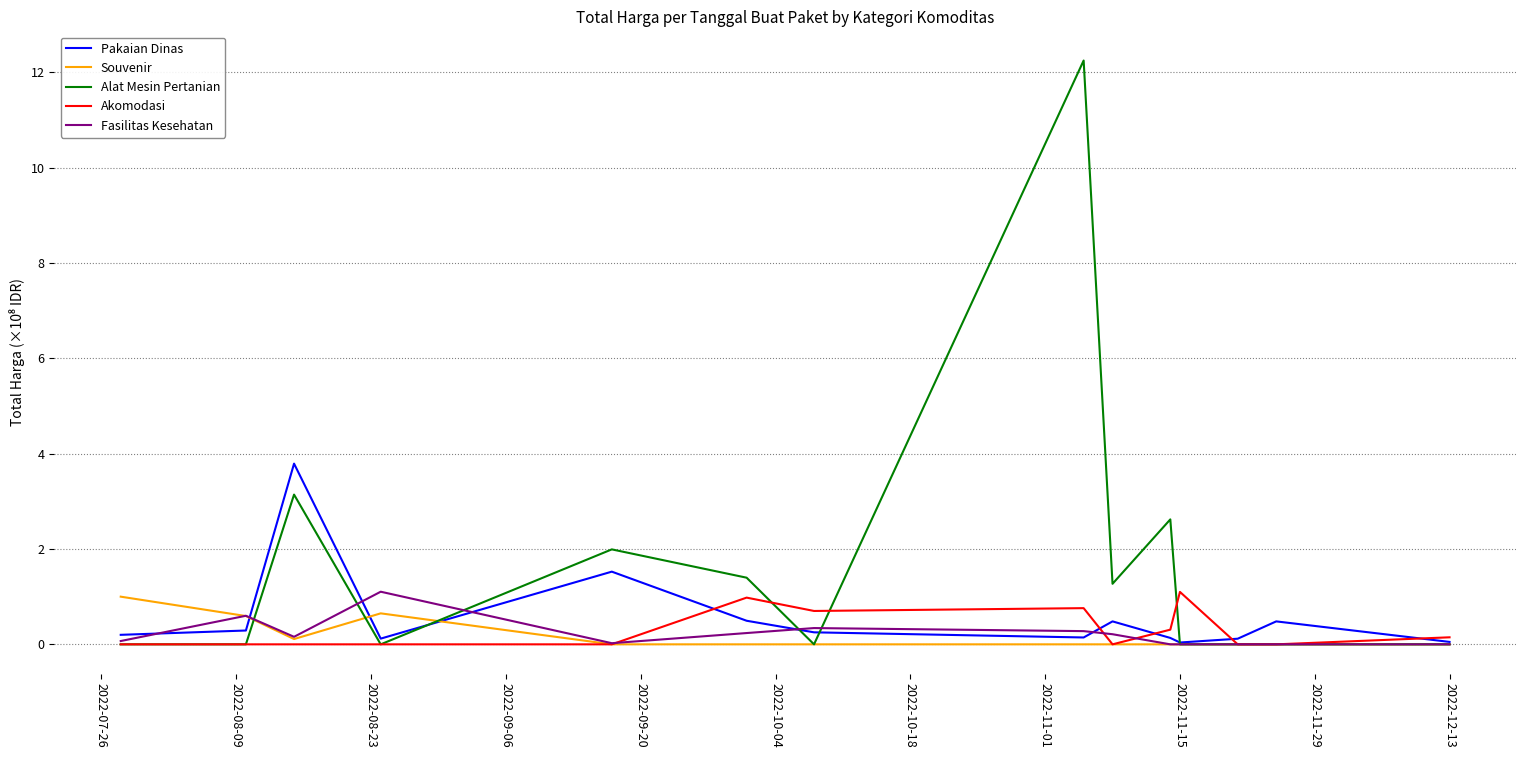

What is the average value of the Fasilitas Kesehatan series?

0.2